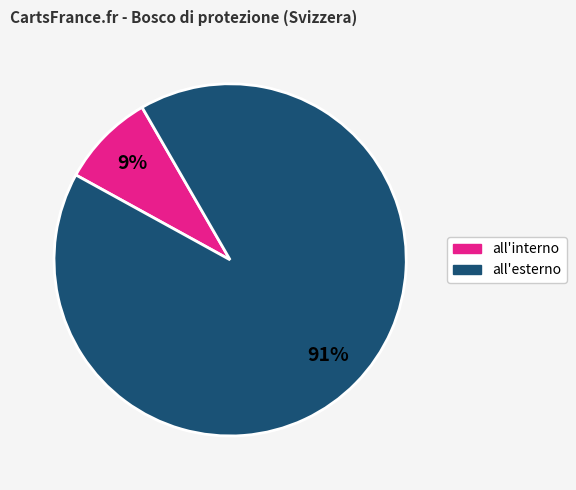

To the nearest percent, what is the average slice percentage?

50%